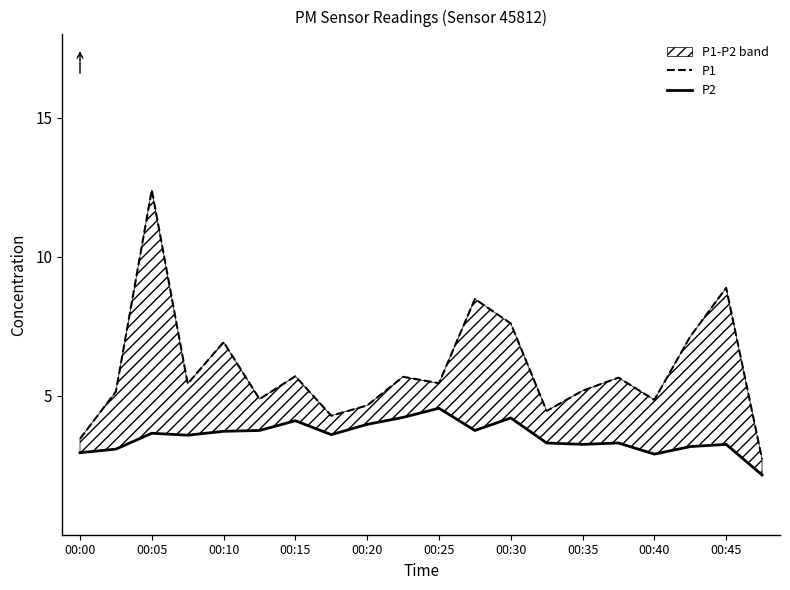

What position from the left is 13?

14